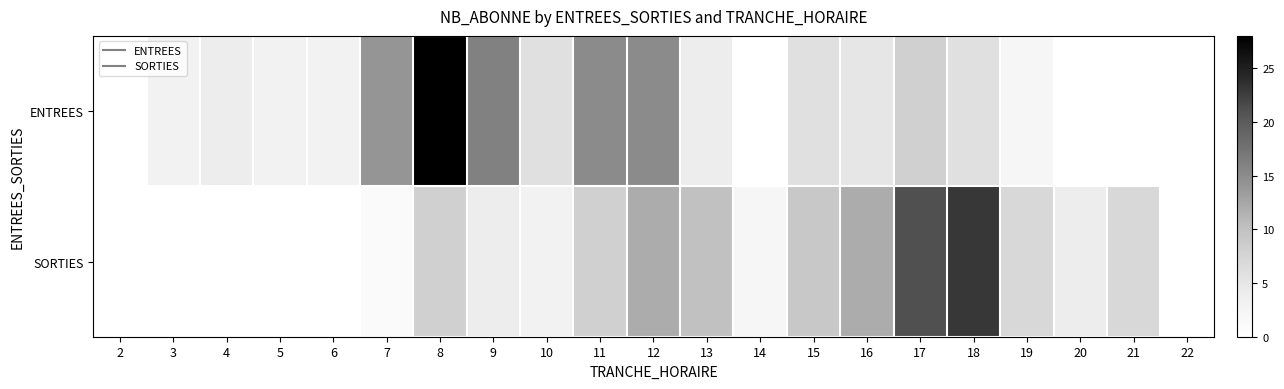

Which series has the largest total across all categories?

ENTREES